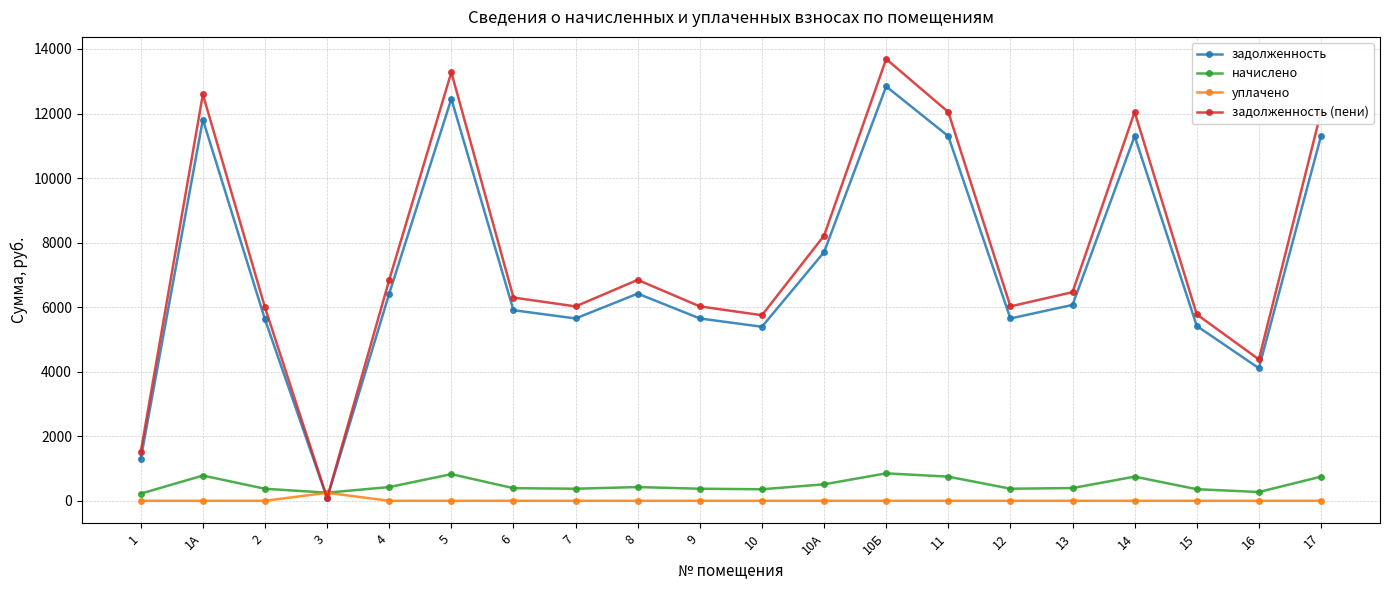

The задолженность series shows 1290.5 at 10. True or false?

False